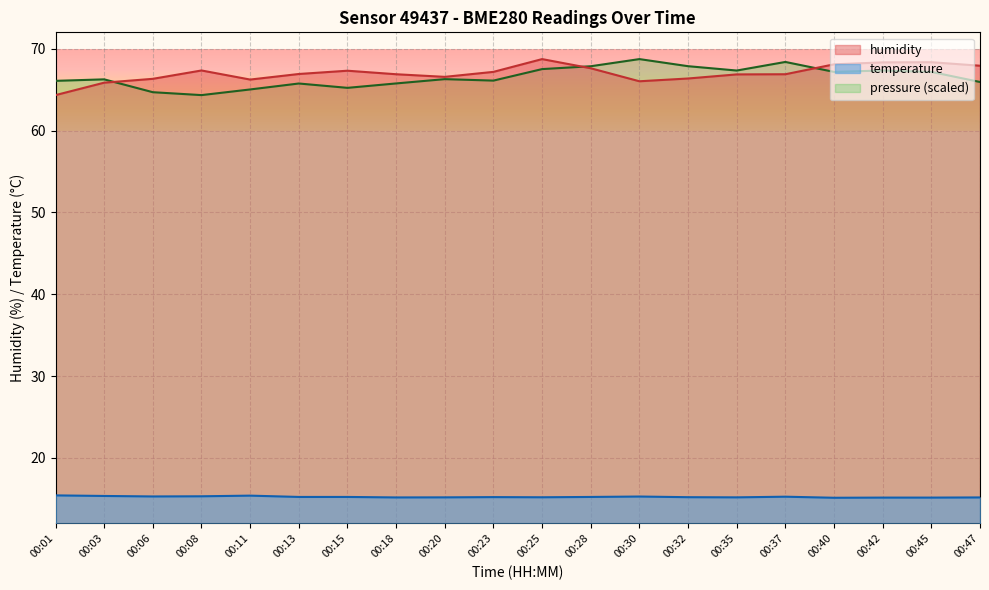

At which label is temperature closest to 15?

00:40